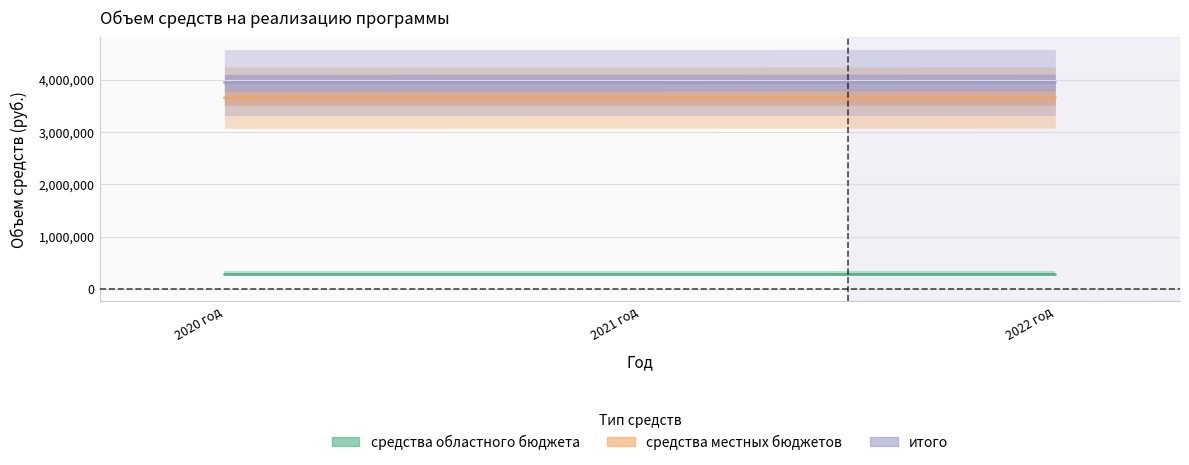

What is the average value of the итого series?

3949951